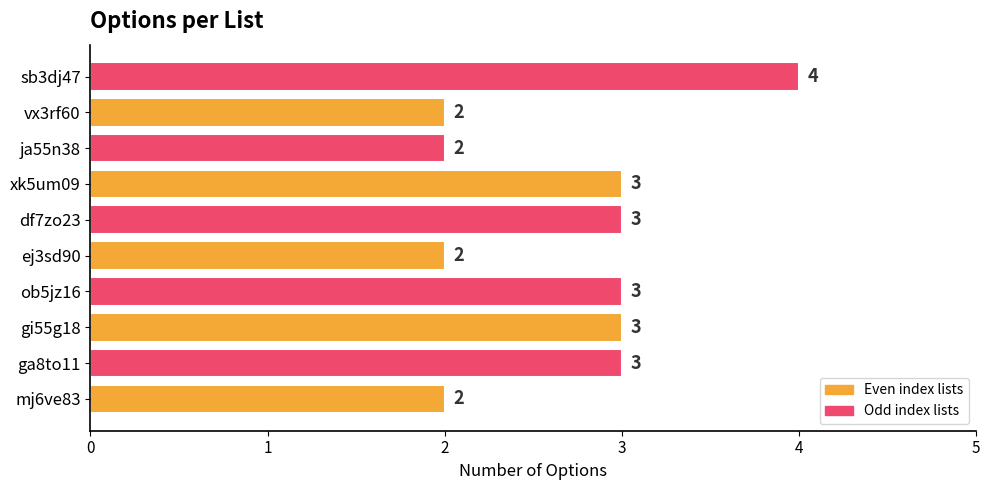

Count the values in the range 2 to 3.

9